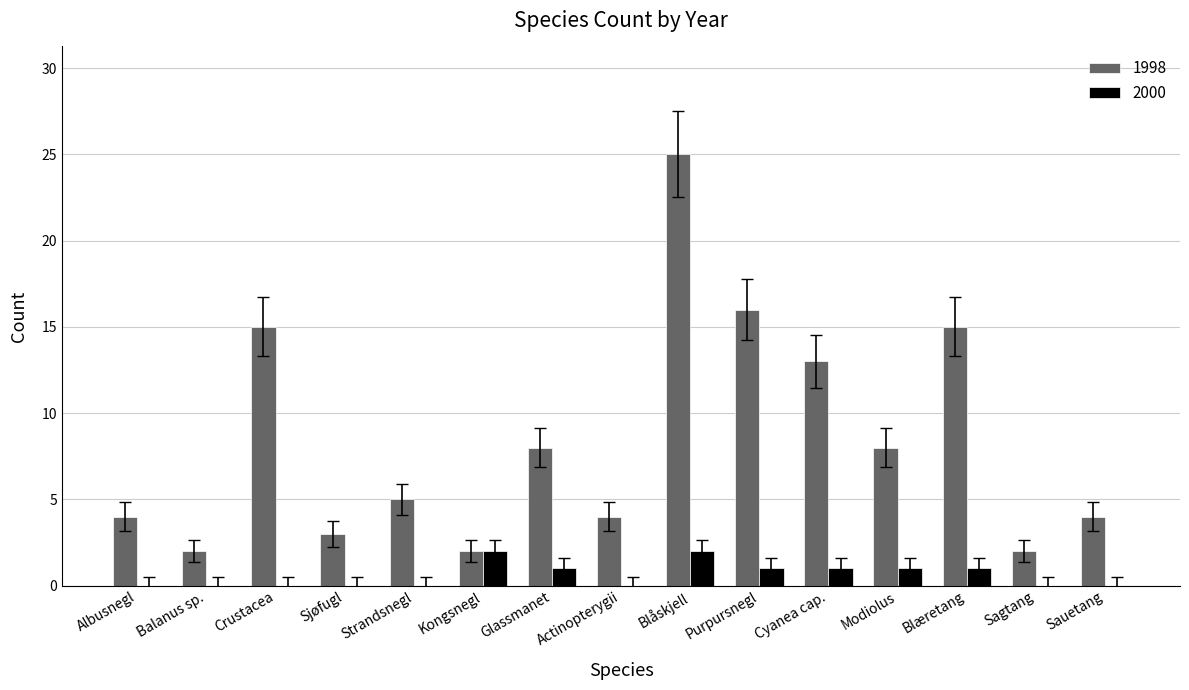

Which category has the highest value in the 1998 series?

Blåskjell